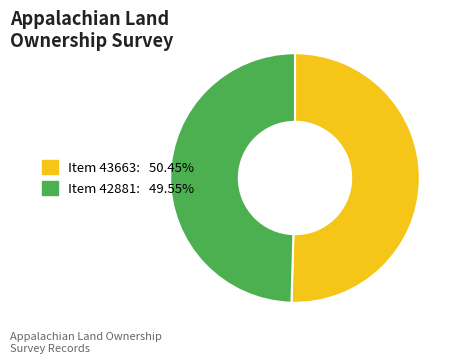

Is there a majority slice in this chart?

Yes